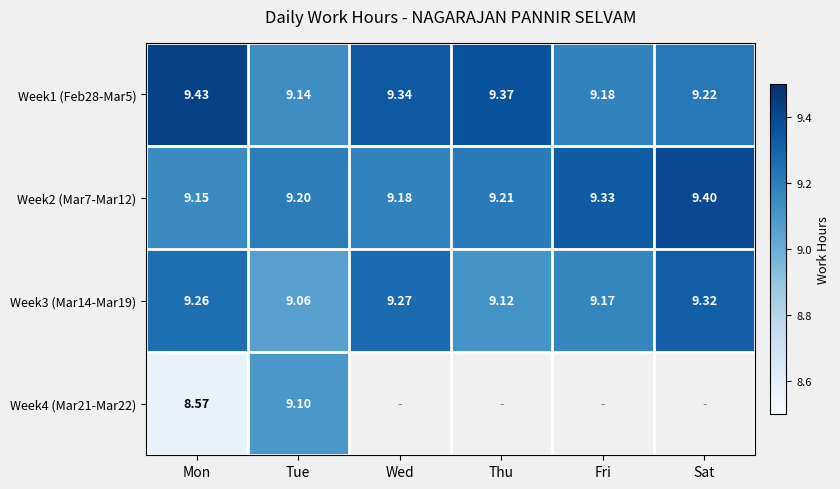

At Mon, list the series in order from smallest to largest.

Week4 (Mar21-Mar22), Week2 (Mar7-Mar12), Week3 (Mar14-Mar19), Week1 (Feb28-Mar5)